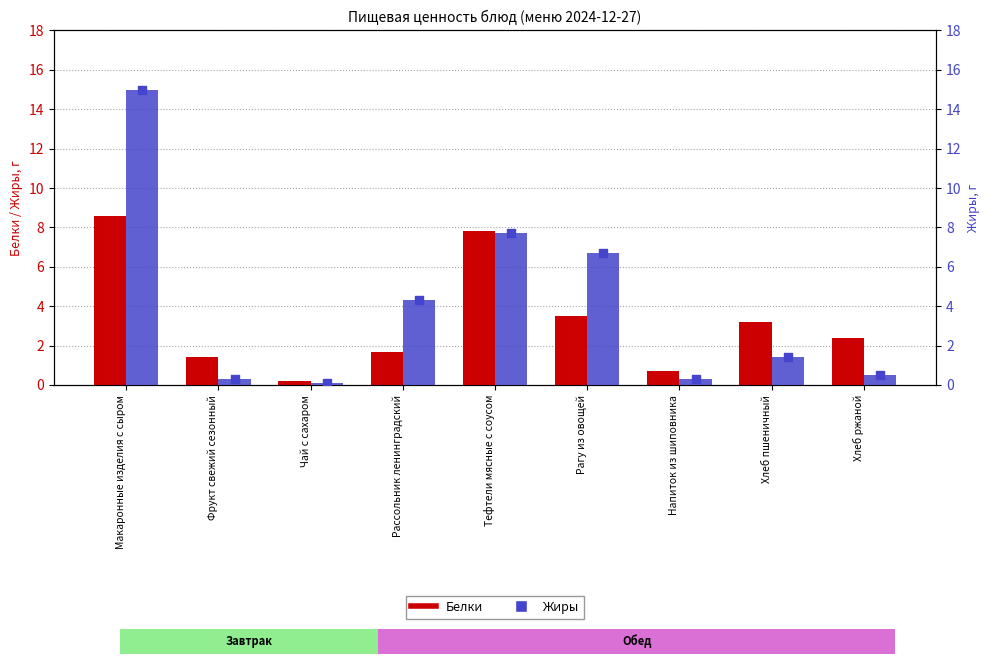

What is the total value across all series at Рассольник ленинградский?

6.0